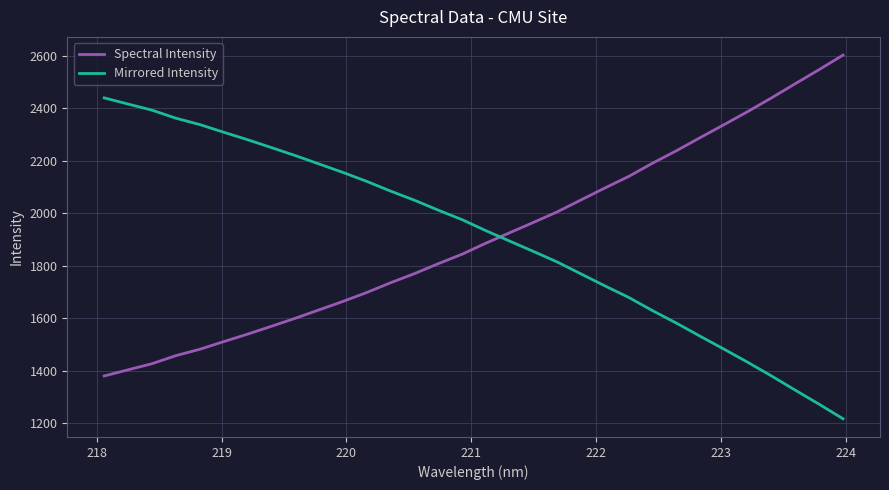

How many times do Mirrored Intensity and Spectral Intensity cross each other?

1